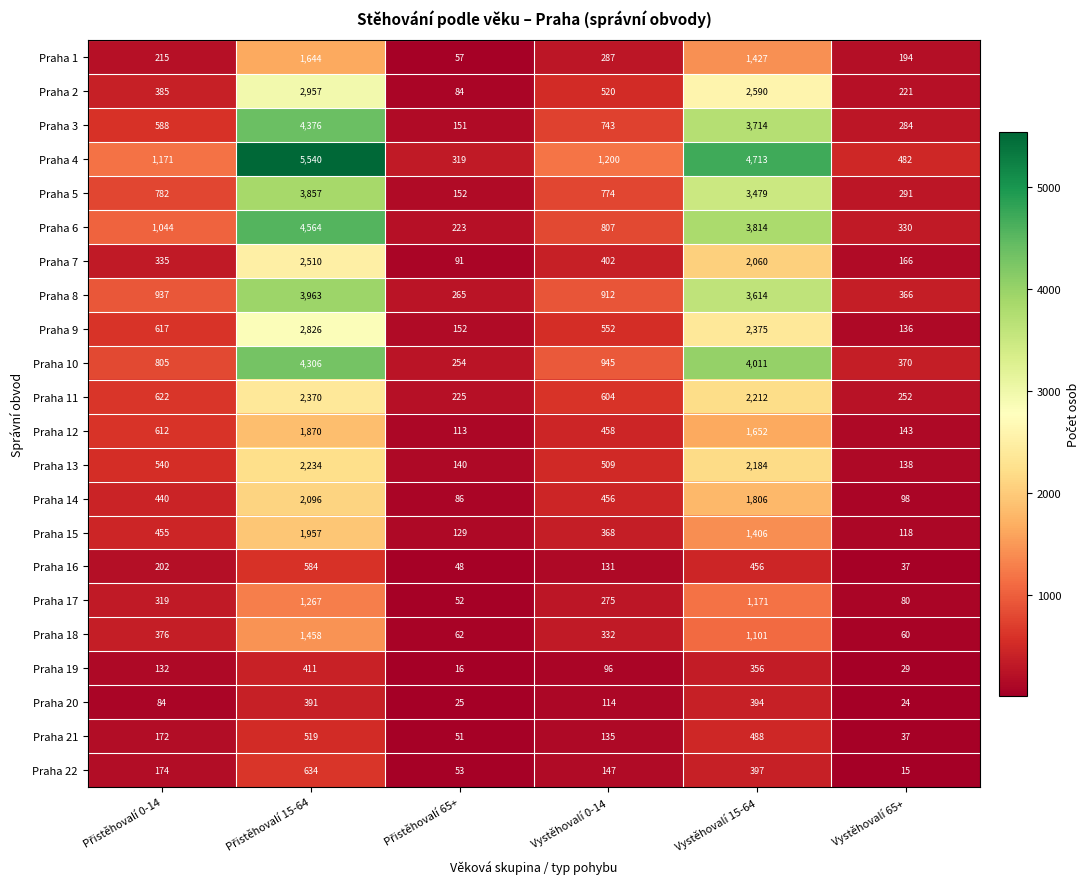

At how many categories does at least one series exceed 4711?

2